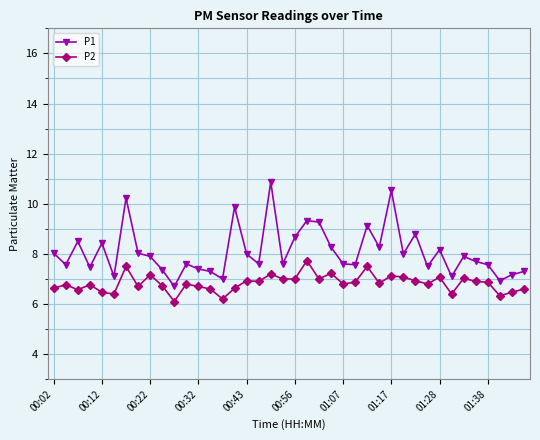

True or false: P2 and P1 cross at least once.

False